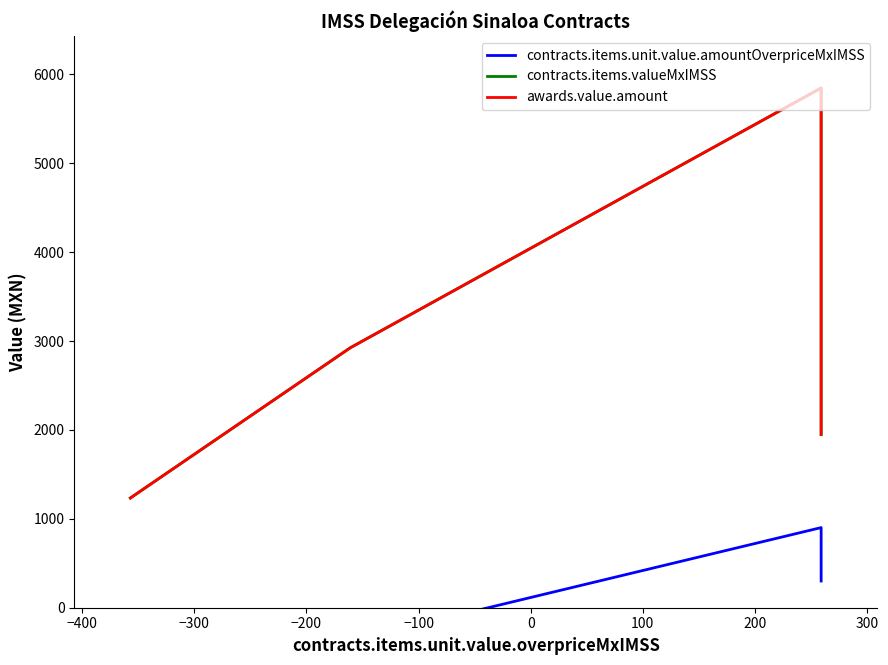

True or false: contracts.items.unit.value.amountOverpriceMxIMSS and awards.value.amount cross at least once.

False